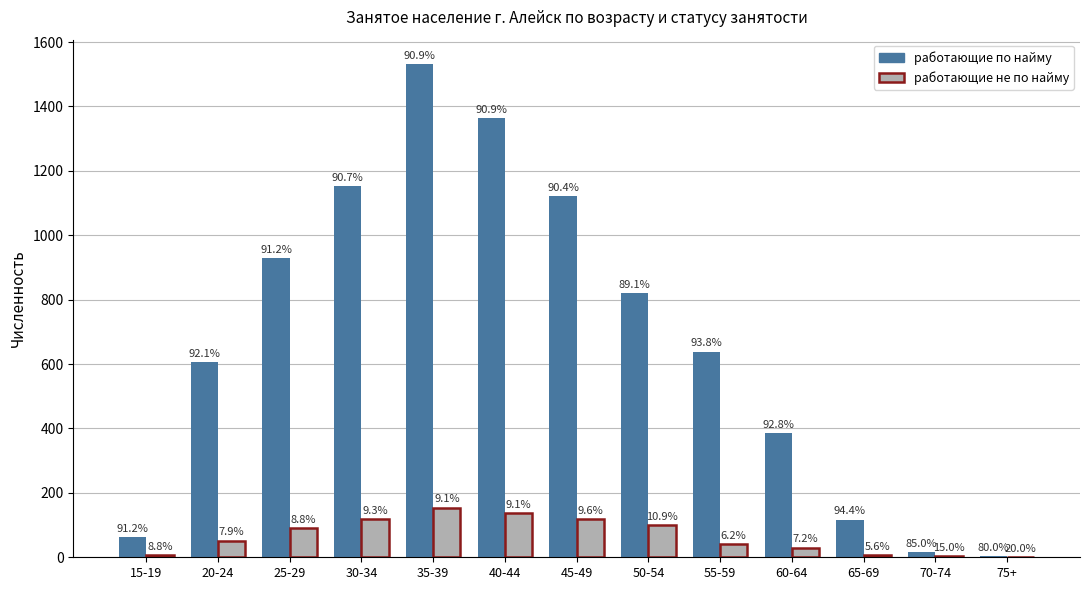

What is the spread (max minus min) of values at 20-24?

553